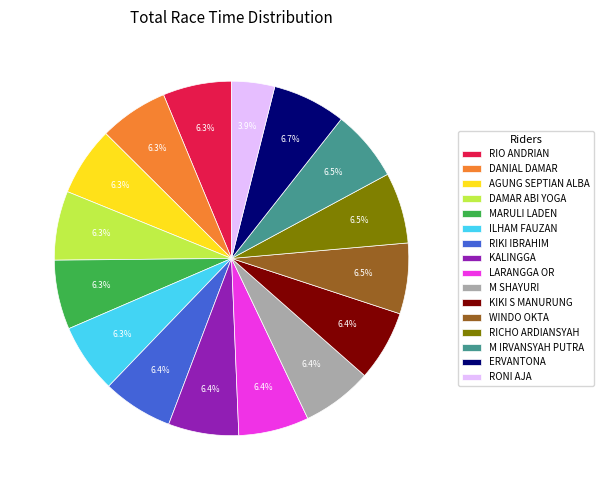

What is the total percentage of DAMAR ABI YOGA and LARANGGA OR?

12.7%